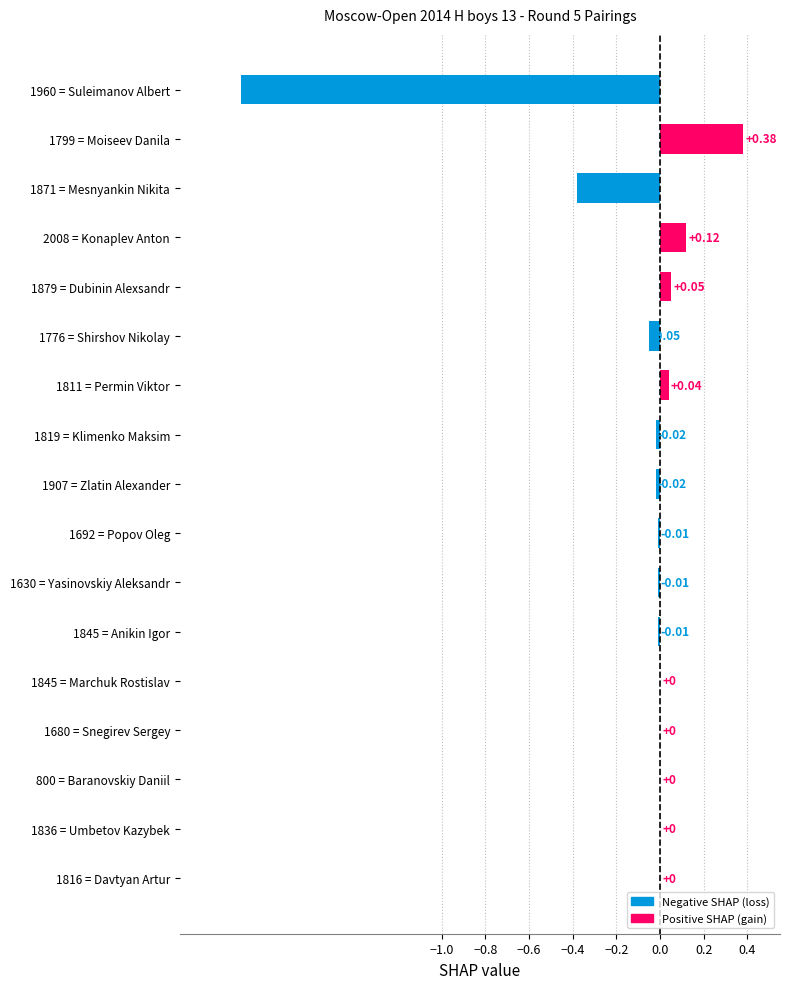

At which category does the chart reach its peak across all series?

1799 = Moiseev Danila